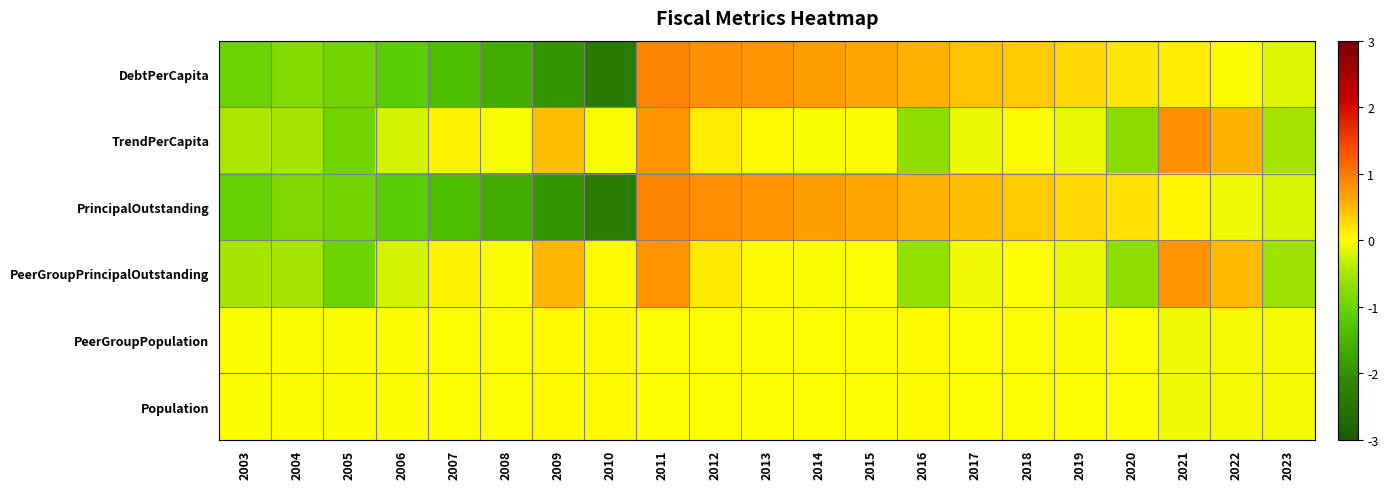

Which series has the largest range (max minus min)?

DebtPerCapita